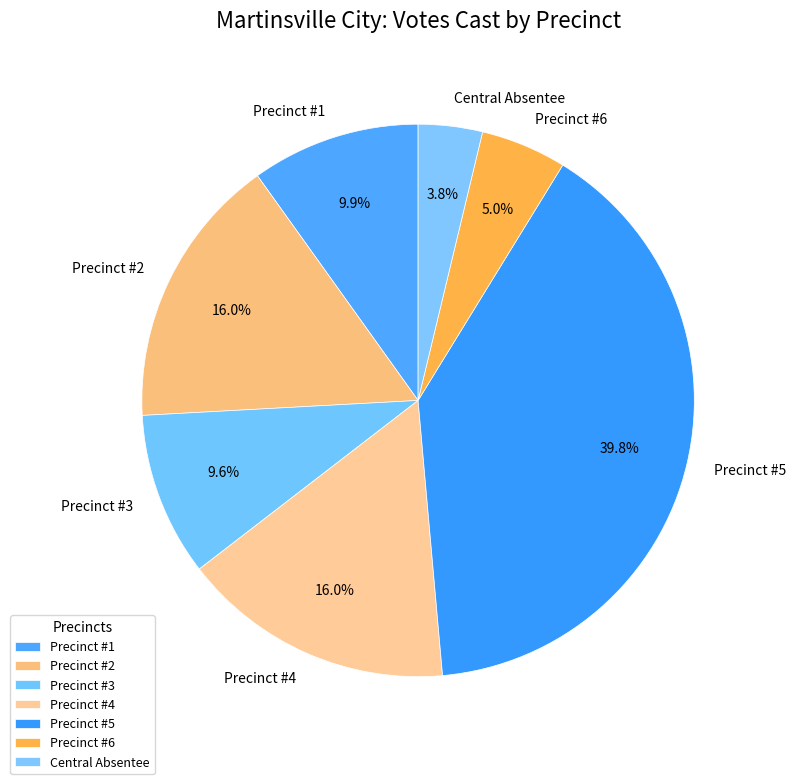

Which slice is the largest?

Precinct #5